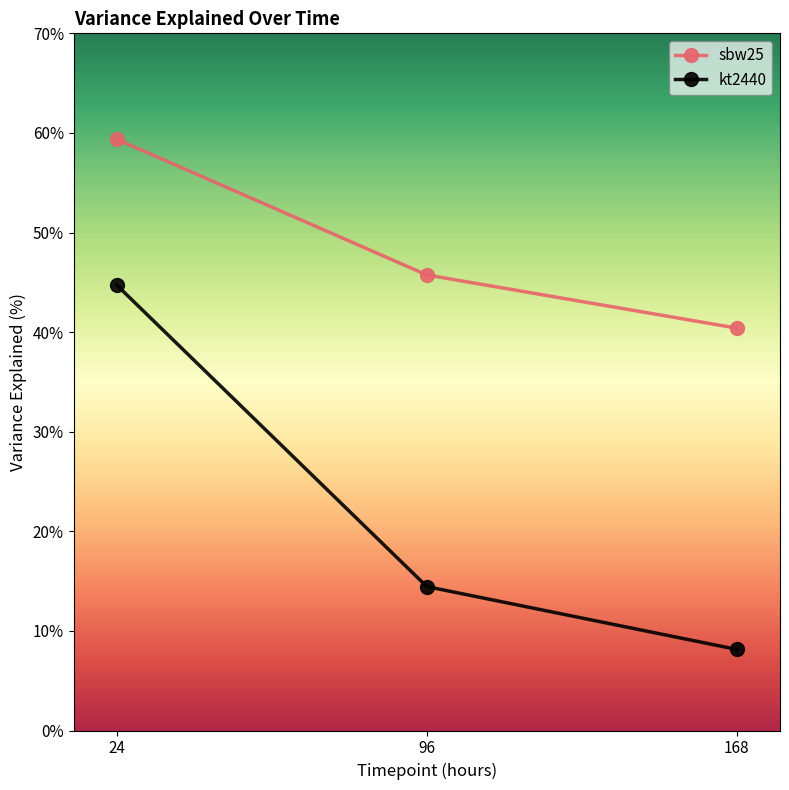

What is the sum of all kt2440 values?

67.3